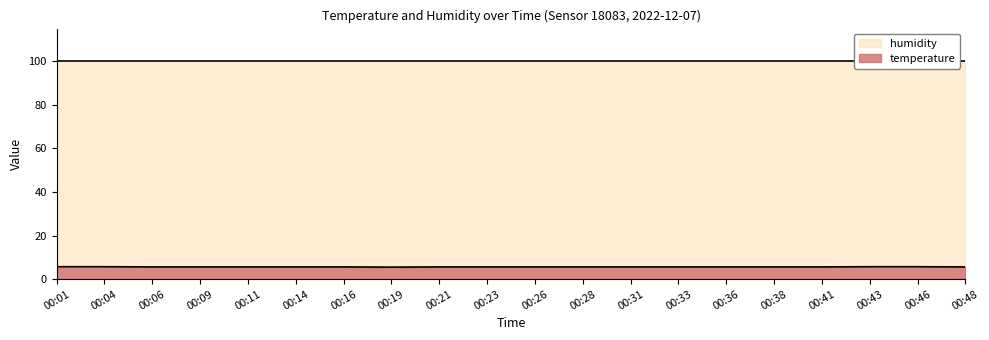

The temperature series shows 1.9 at 00:04. True or false?

False